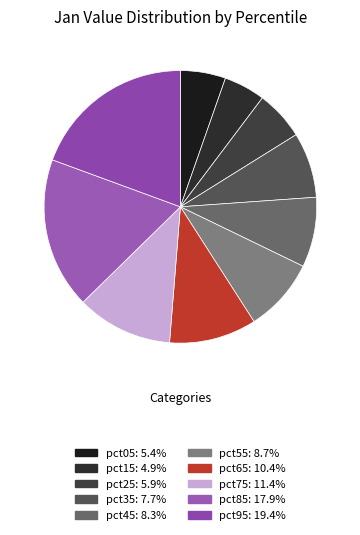

To the nearest percent, what is the average slice percentage?

10%